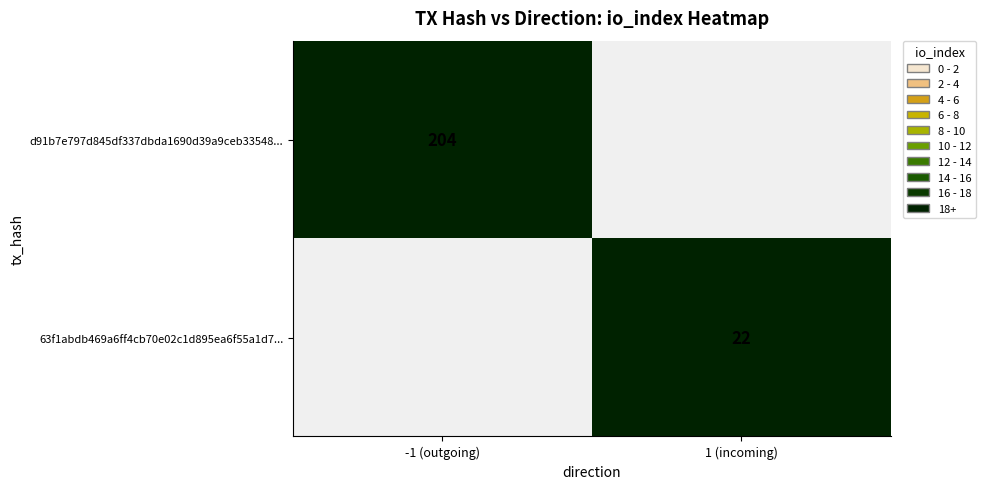

True or false: 63f1abdb469a6ff4cb70e02c1d895ea6f55a1d7... has a value of 22 at 1 (incoming).

True